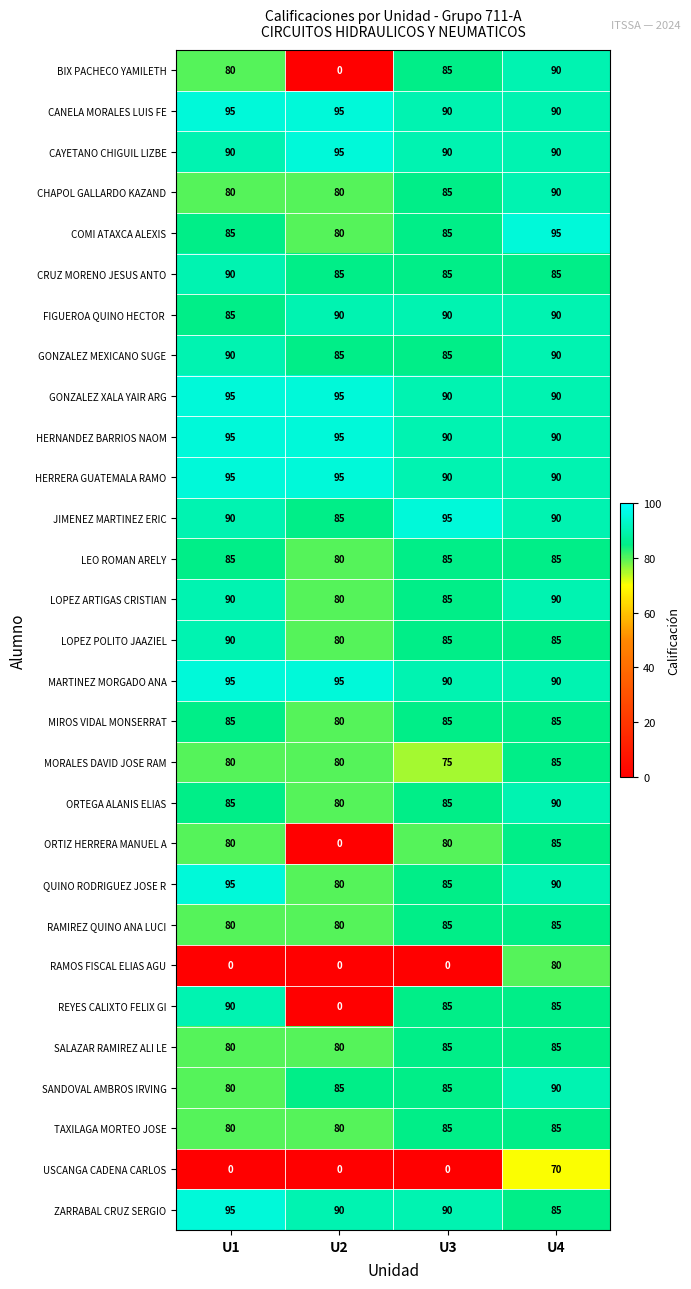

At which label does ZARRABAL CRUZ SERGIO reach its peak?

U1